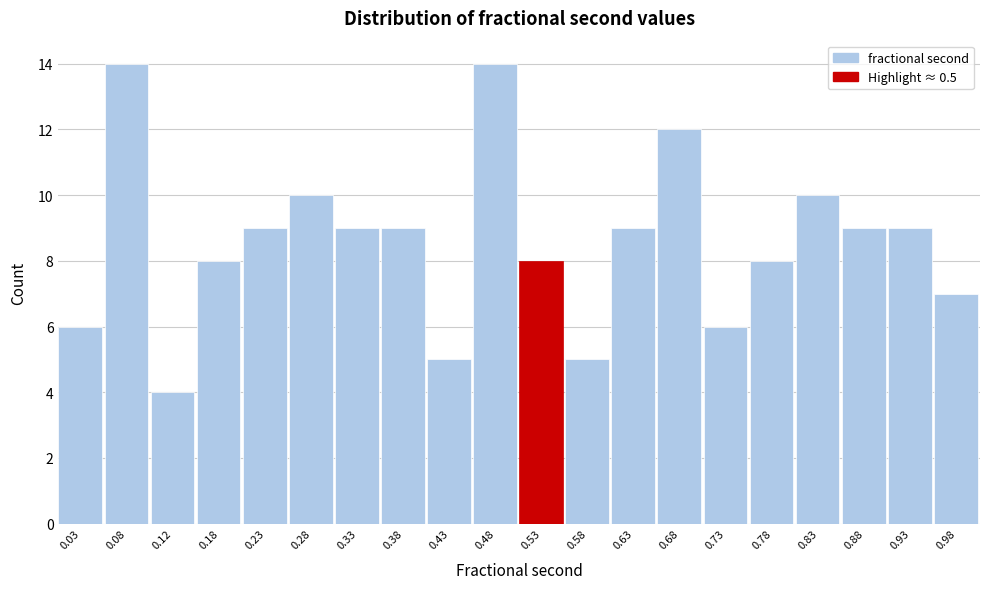

Reading left to right, transcribe this chart: for each bar, give the range it covers on the x-axis and its height. The values are not printed on the chart, so give them approximately, as read against the axis.

0.00 to 0.05: 6
0.05 to 0.10: 14
0.10 to 0.15: 4
0.15 to 0.20: 8
0.20 to 0.25: 9
0.25 to 0.30: 10
0.30 to 0.35: 9
0.35 to 0.40: 9
0.40 to 0.45: 5
0.45 to 0.50: 14
0.50 to 0.55: 8
0.55 to 0.60: 5
0.60 to 0.65: 9
0.65 to 0.70: 12
0.70 to 0.75: 6
0.75 to 0.80: 8
0.80 to 0.85: 10
0.85 to 0.90: 9
0.90 to 0.95: 9
0.95 to 1.00: 7